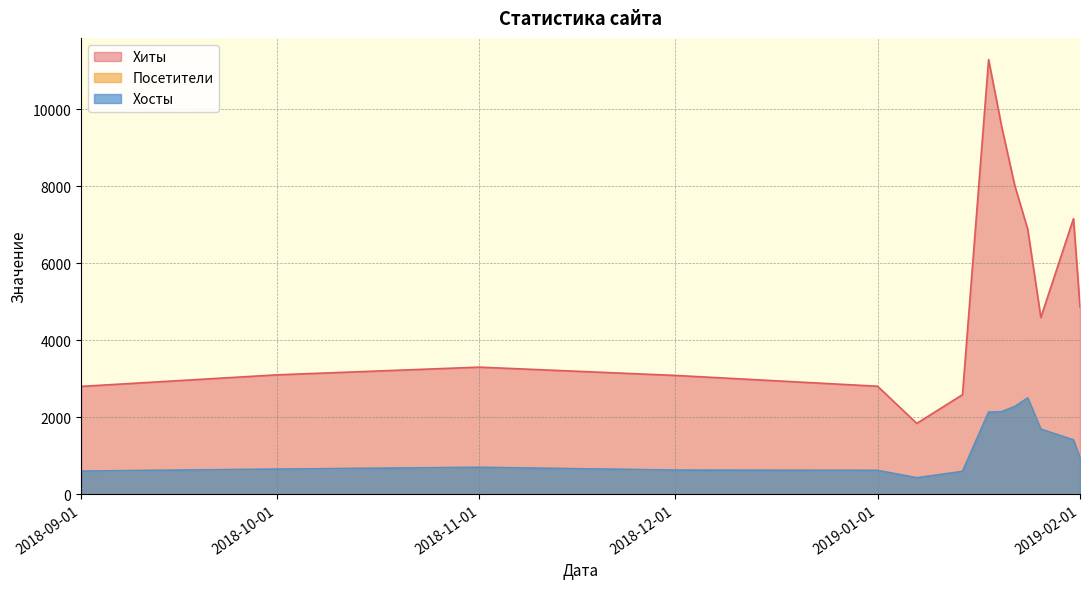

At which category does Хосты reach its first local valley?

2019-01-07